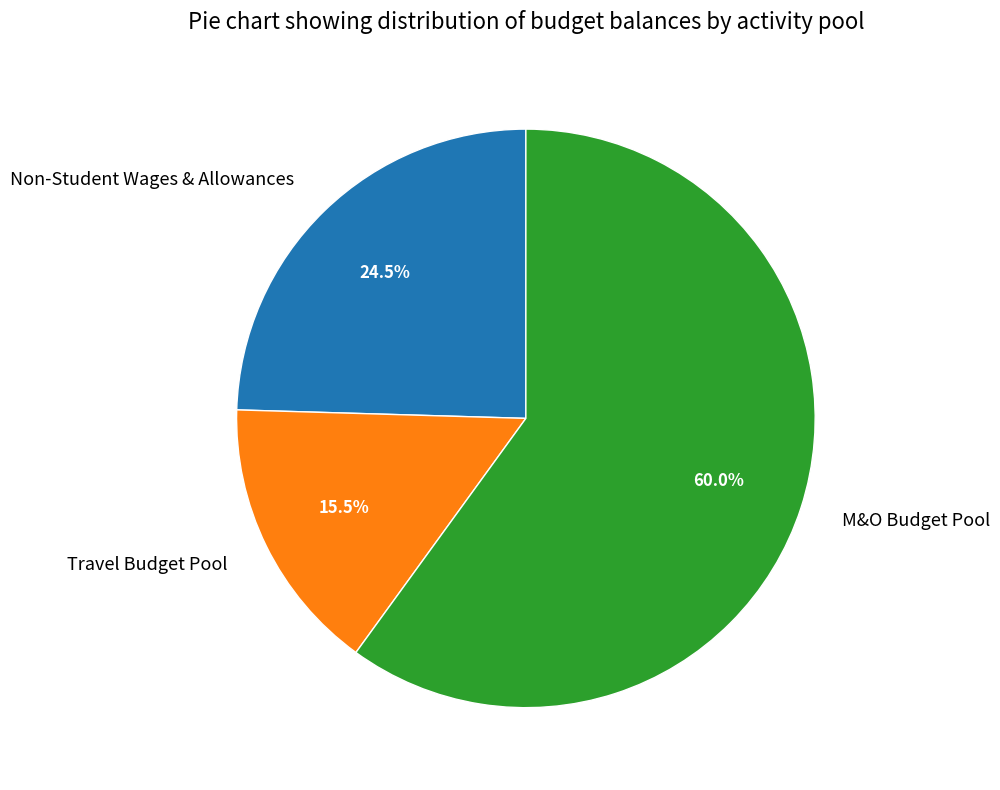

Which slice is the largest?

M&O Budget Pool